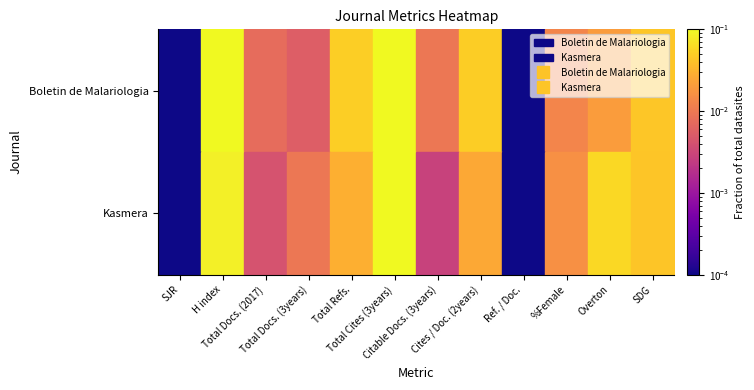

Which series changed the most between Cites / Doc. (2years) and %Female?

Boletin de Malariologia